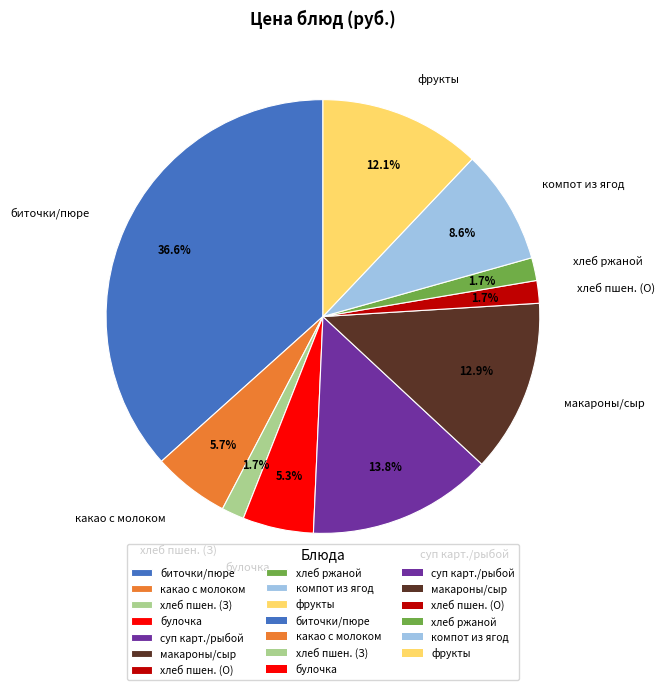

True or false: булочка accounts for 5% of the total.

True